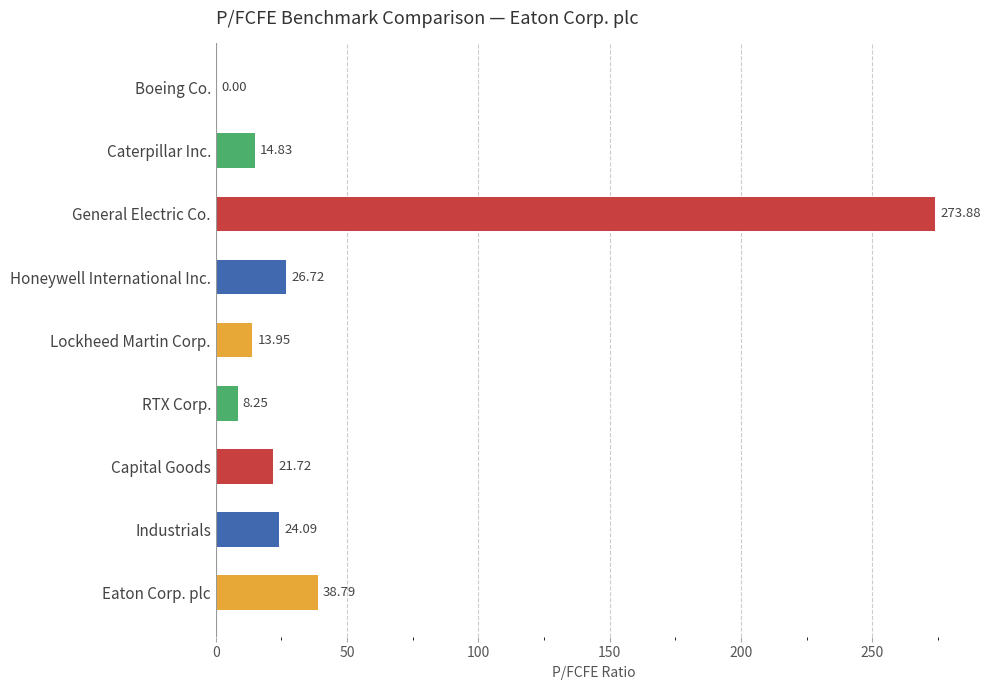

Where is the data nearest to the value 136?

Eaton Corp. plc